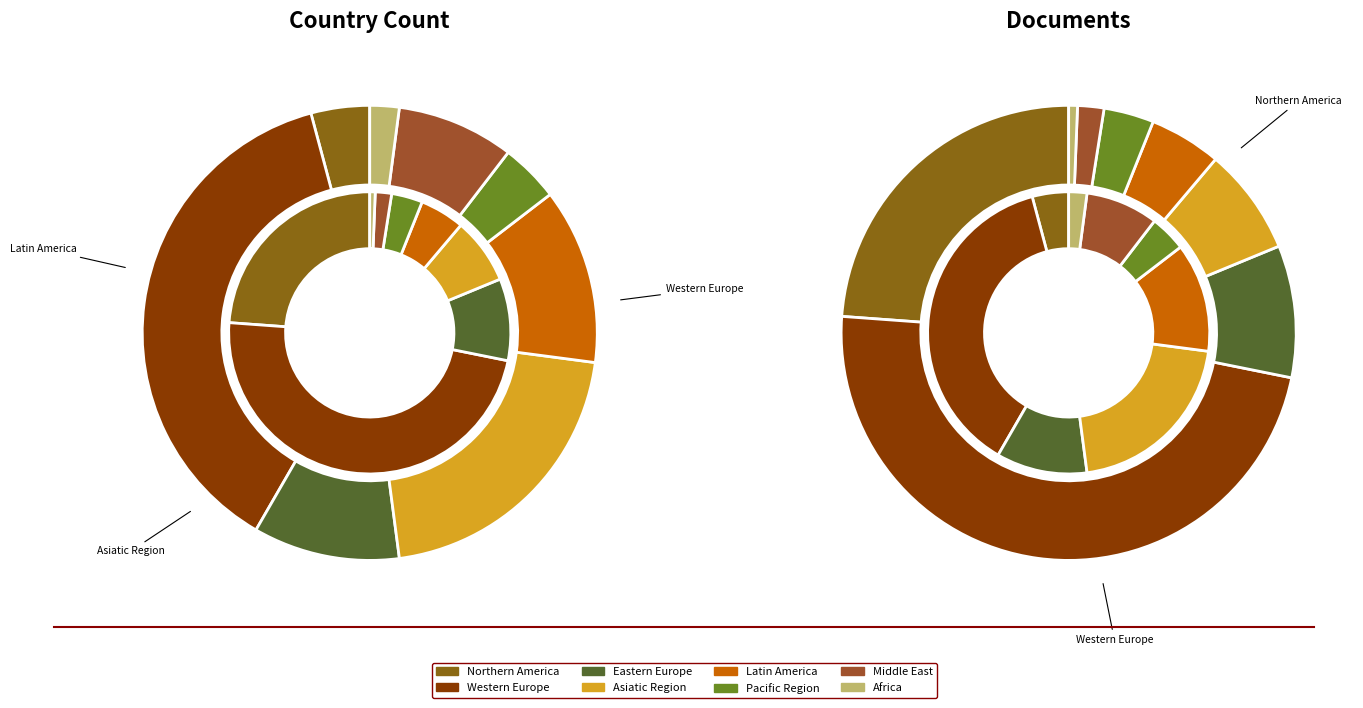

What is the ratio of the value at Western Europe to the value at Latin America?

3.0